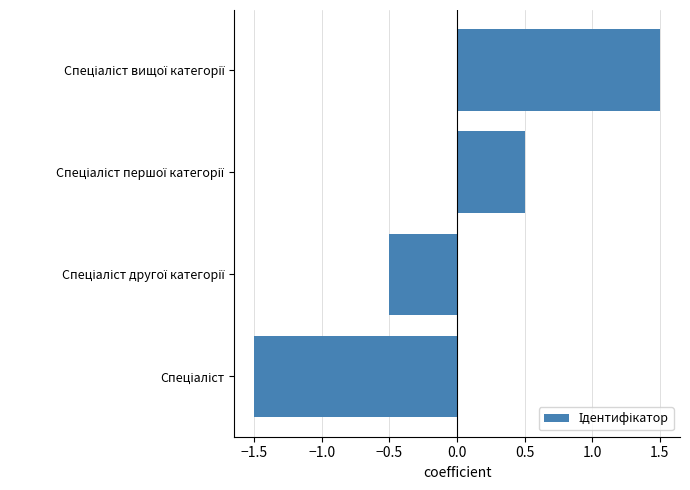

What is the difference between the maximum and second lowest values?

2.0